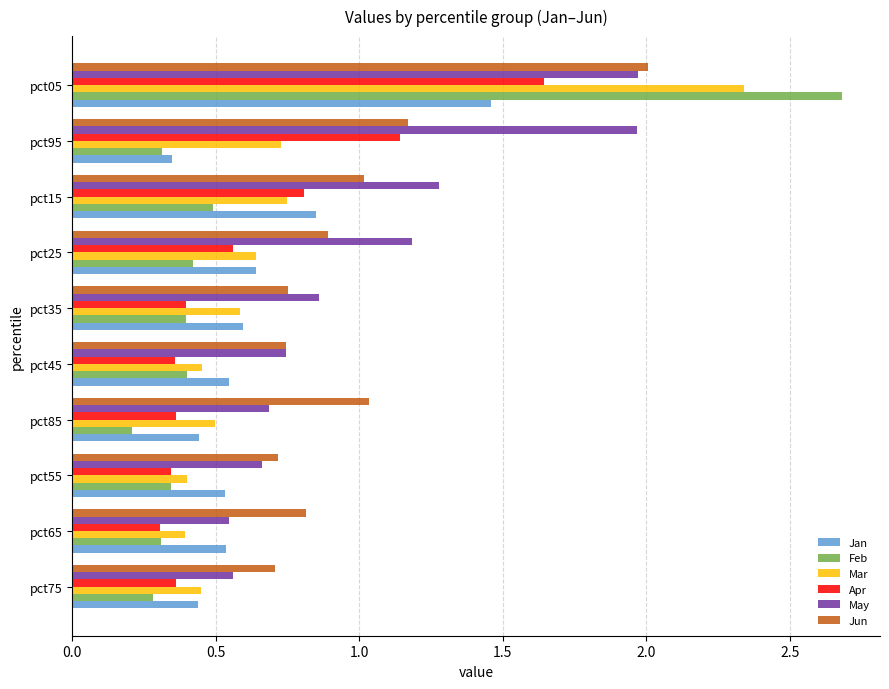

What is the total value across all series at pct65?

2.9